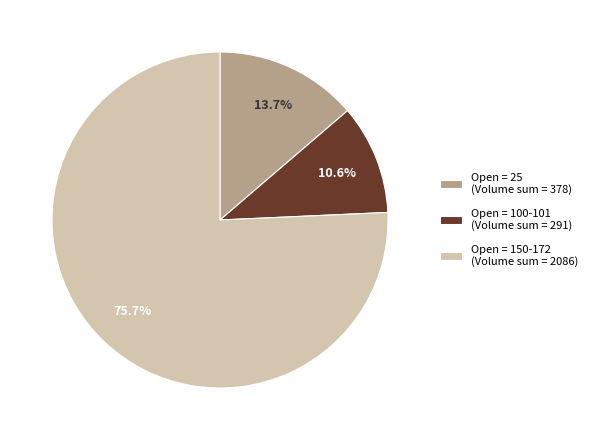

Does Open = 100-101 (Volume sum = 291) represent more than half of the total?

No